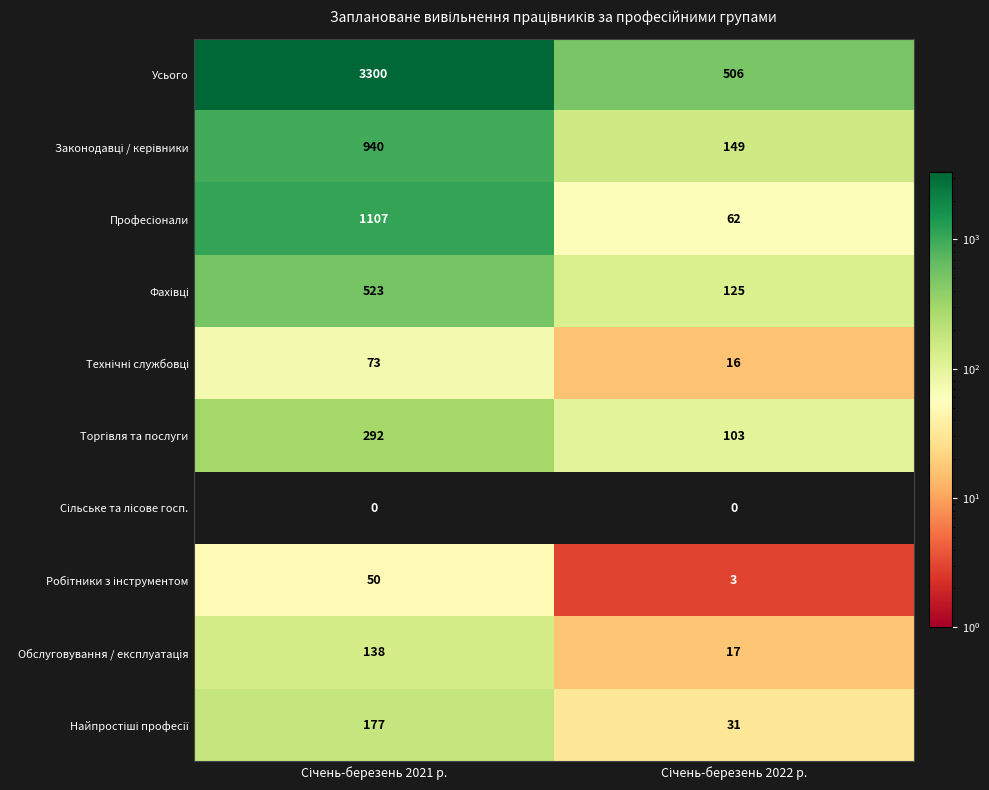

What is the lowest value of the Усього series?

506